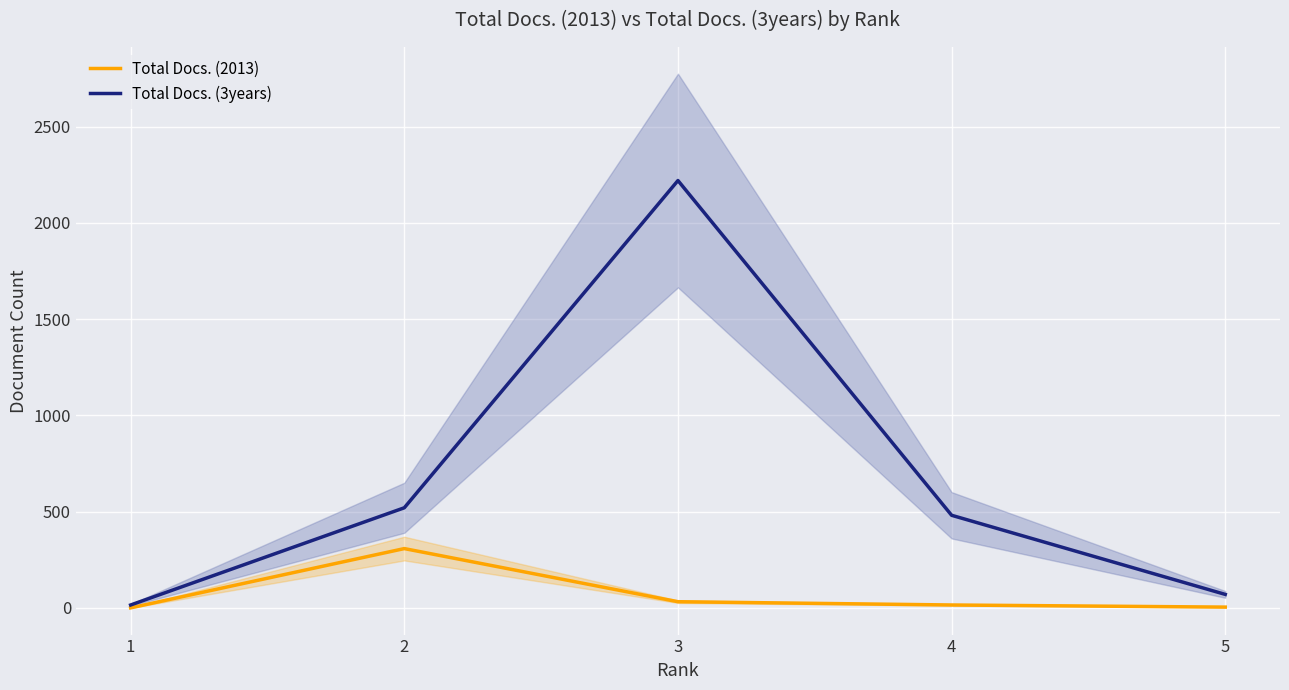

Is this an area chart (filled region under the line)?

No